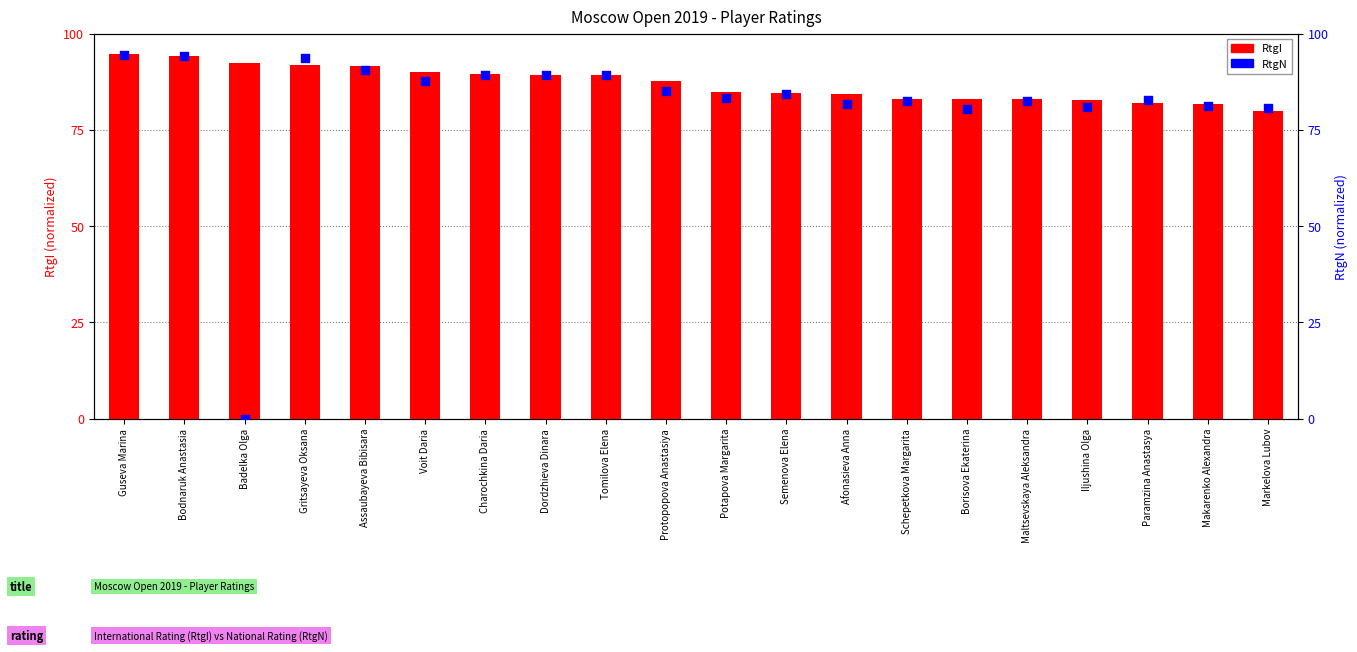

Which series has the largest total across all categories?

RtgI